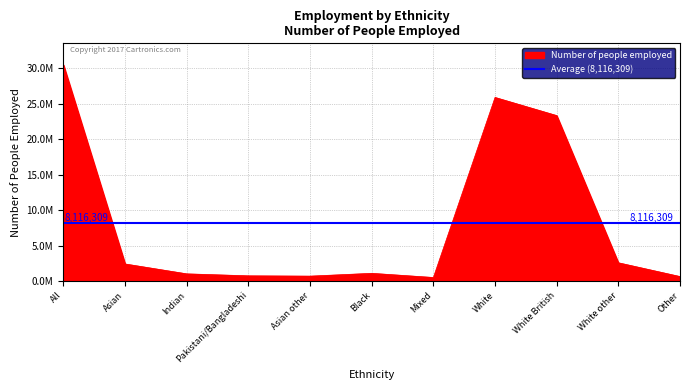

What is the label of the 7th point from the right?

Asian other